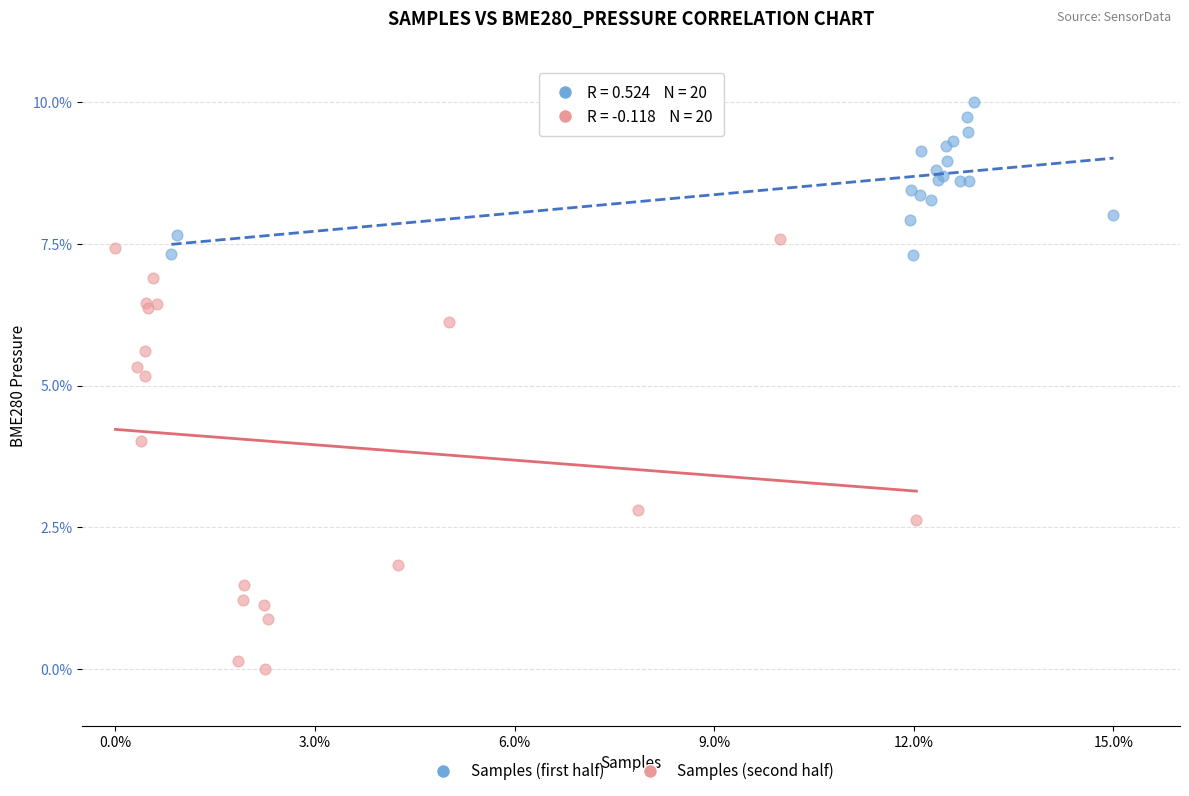

Which series reaches the minimum Y coordinate?

Samples (second half)